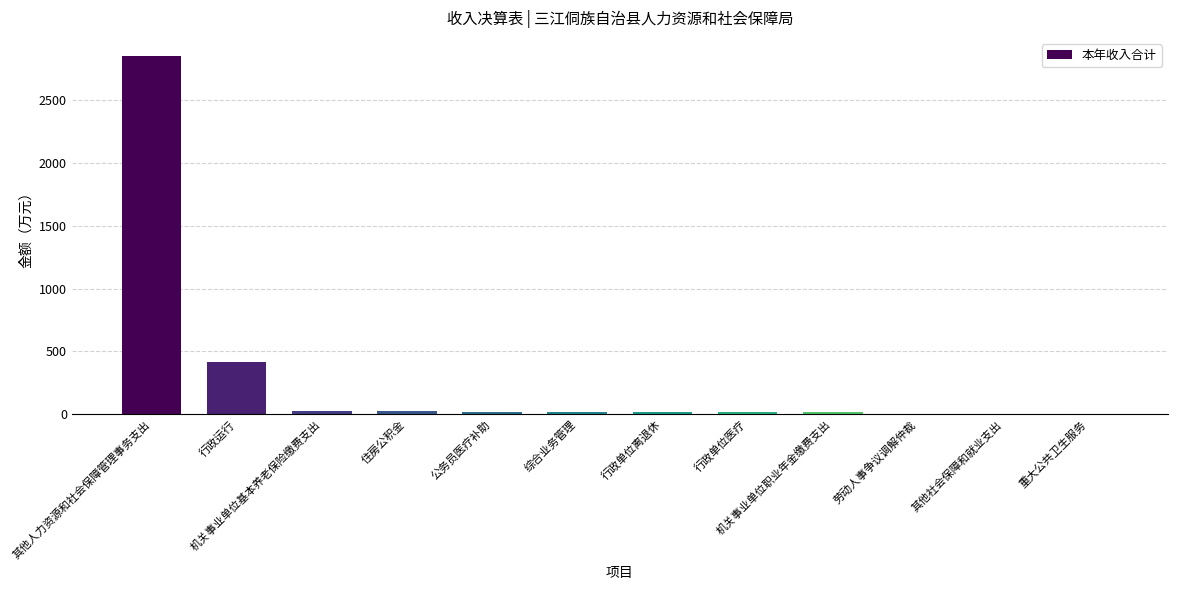

What value does the data have at 行政运行?

411.4